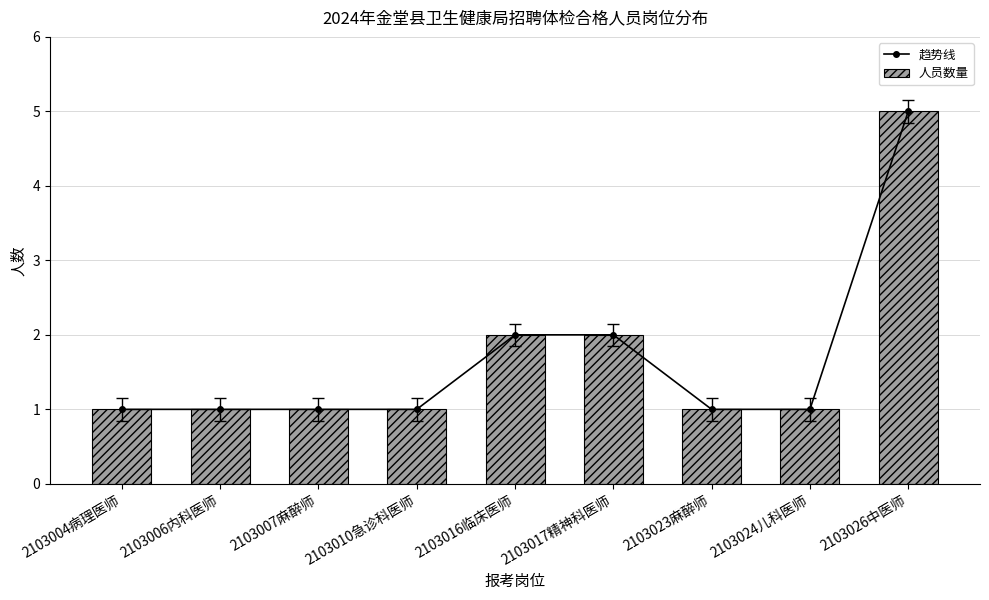

What is the sum of all 人员数量 values?

15